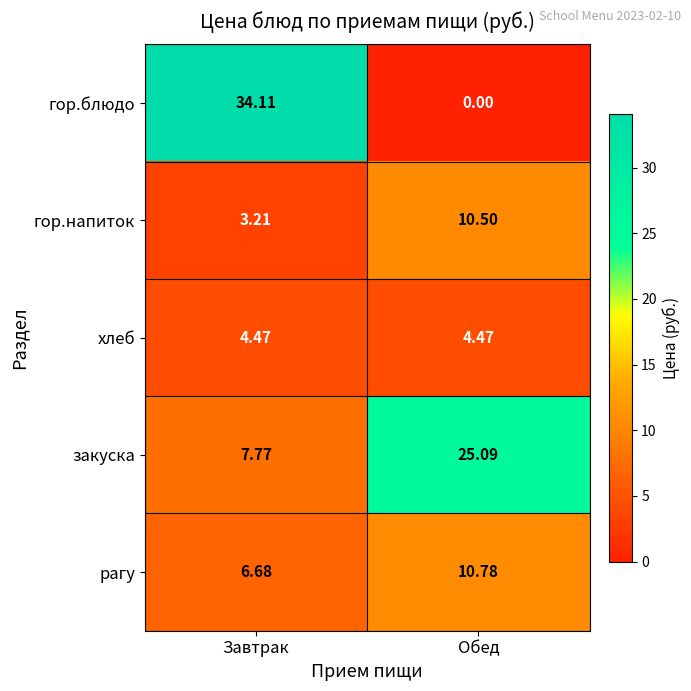

Which category has the highest value across all series?

Завтрак